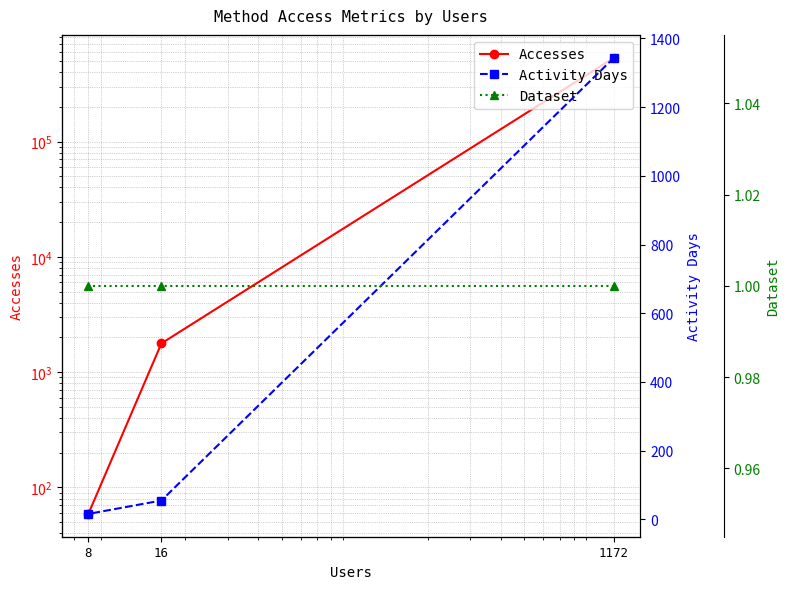

Reading left to right, transcribe all the data shown in this chart.

Accesses: 534420	1778	59
Activity Days: 1344	55	16
Dataset: 1	1	1